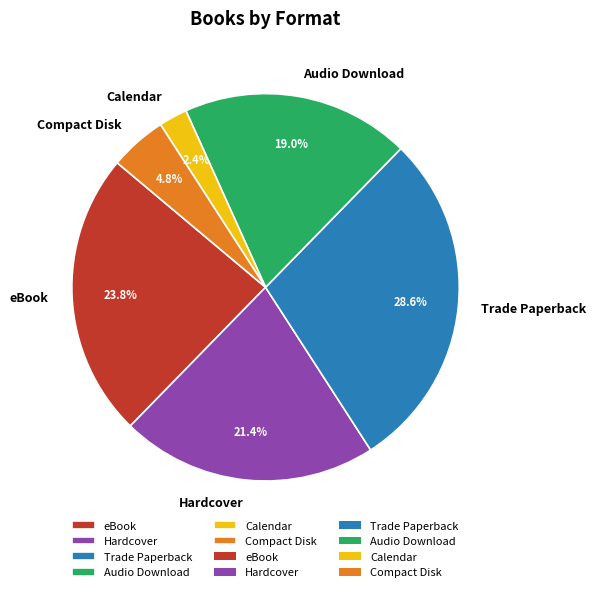

Approximately how many times larger is the value at Audio Download compared to eBook?

0.8